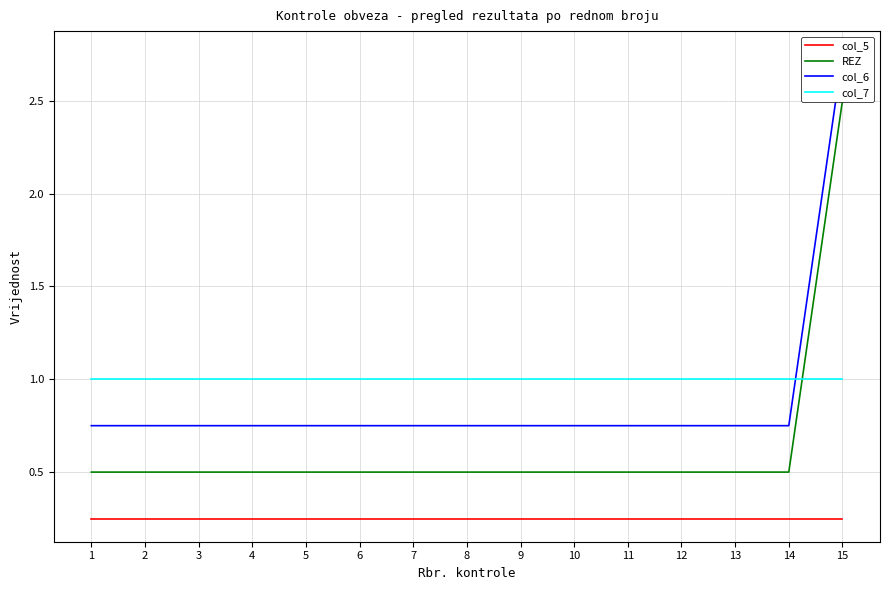

What is the spread (max minus min) of values at 1?

0.8